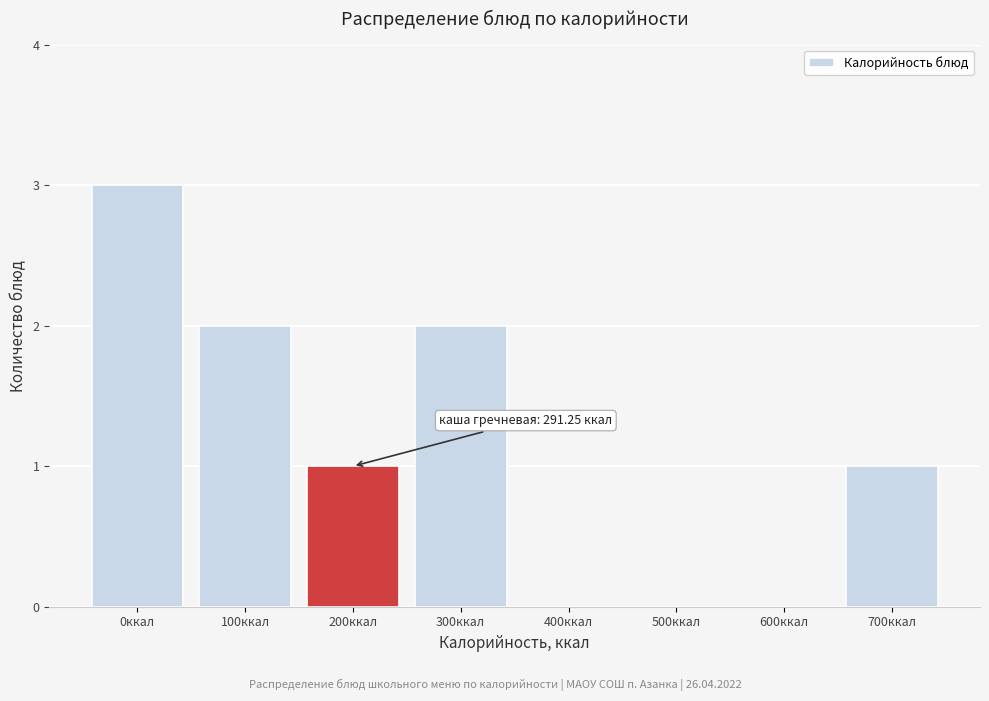

Reading right to left, list all the values displayed in this chart.

700ккал=1	600ккал=0	500ккал=0	400ккал=0	300ккал=2	200ккал=1	100ккал=2	0ккал=3